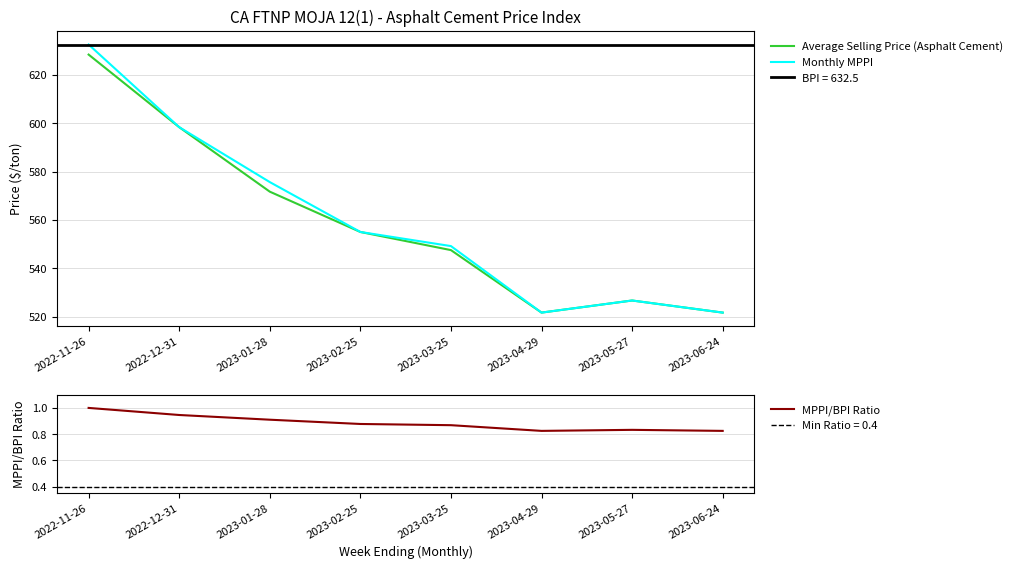

Is it true that MPPI/BPI Ratio equals 1.3 at 2022-11-26?

False